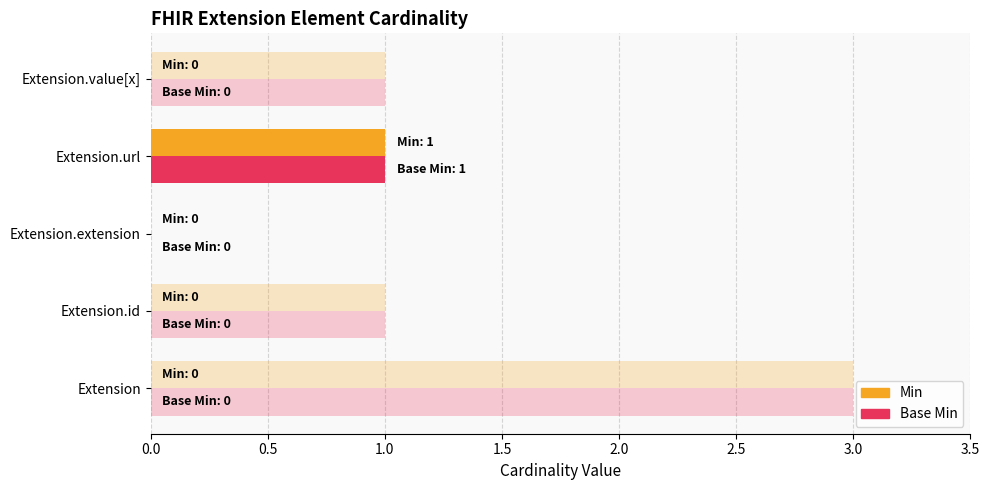

Reading left to right, what are all the values shown in this chart?

Min: 0	0	0	1	0
Base Min: 0	0	0	1	0